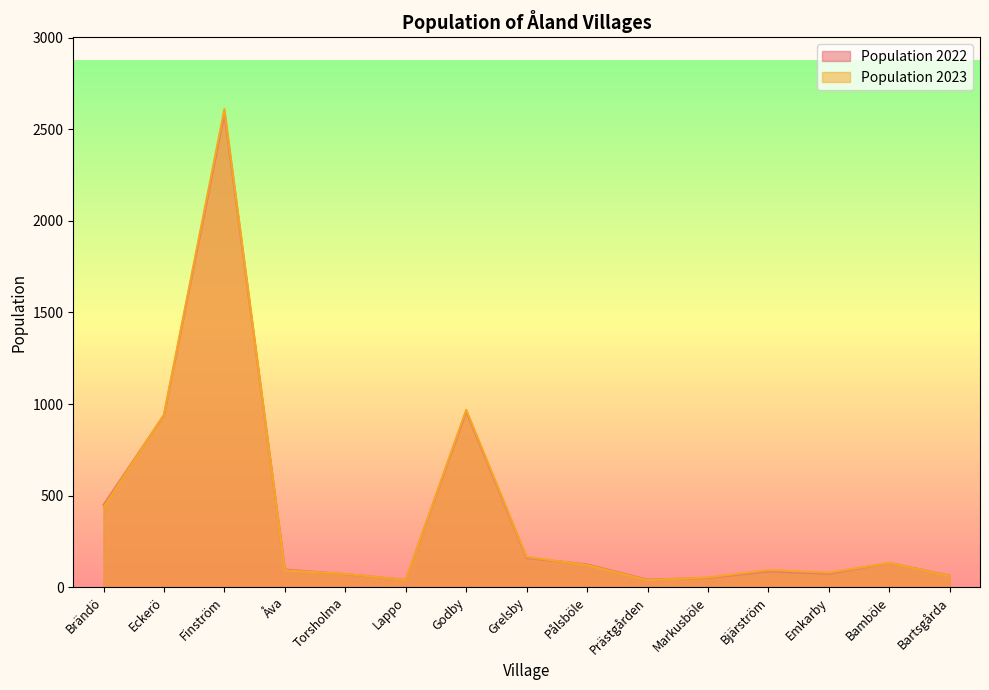

Where is Population 2022 nearest to the value 1314?

Godby